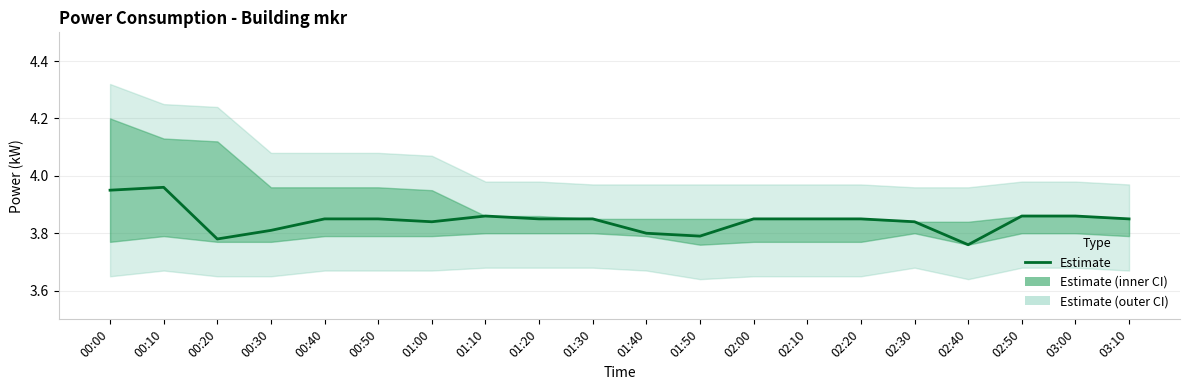

At which category does the chart reach its peak across all series?

00:10